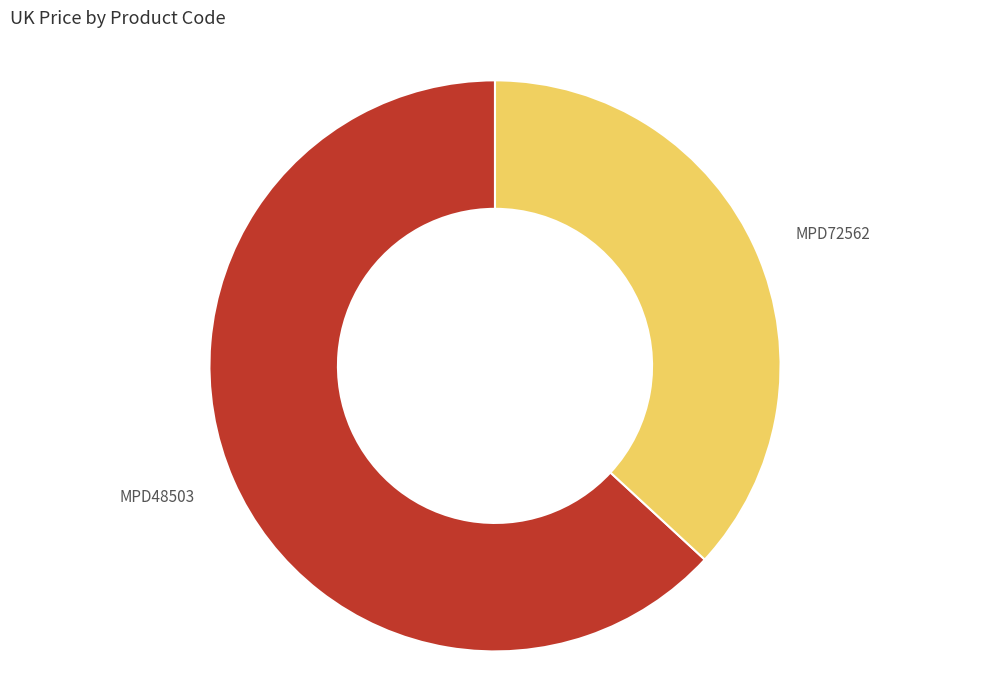

Does MPD72562 account for over 50% of the chart?

No